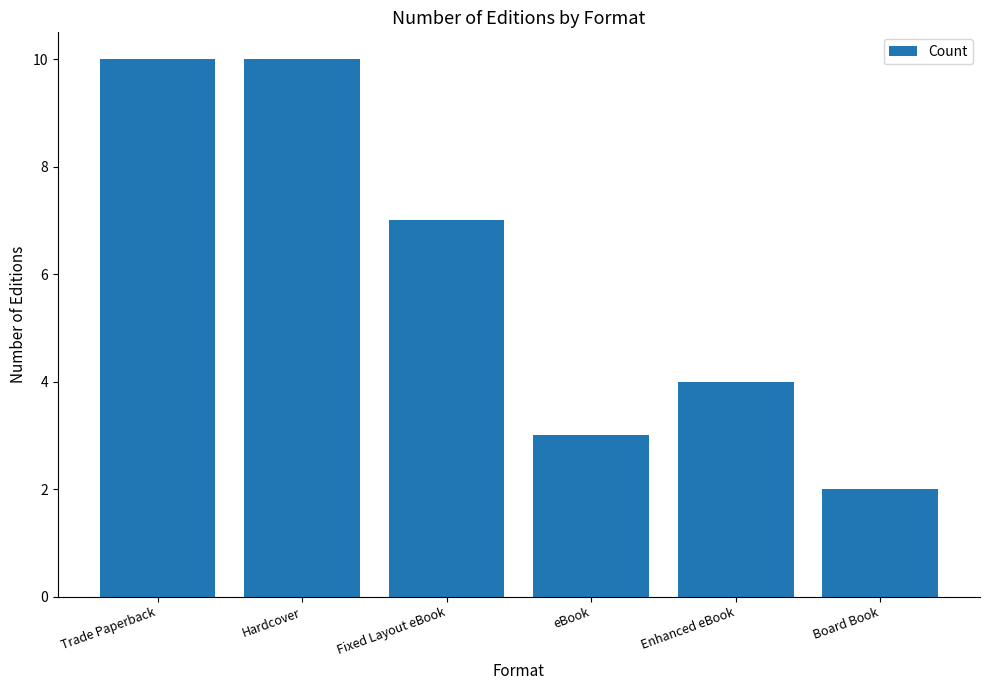

Where is the data nearest to the value 6?

Fixed Layout eBook